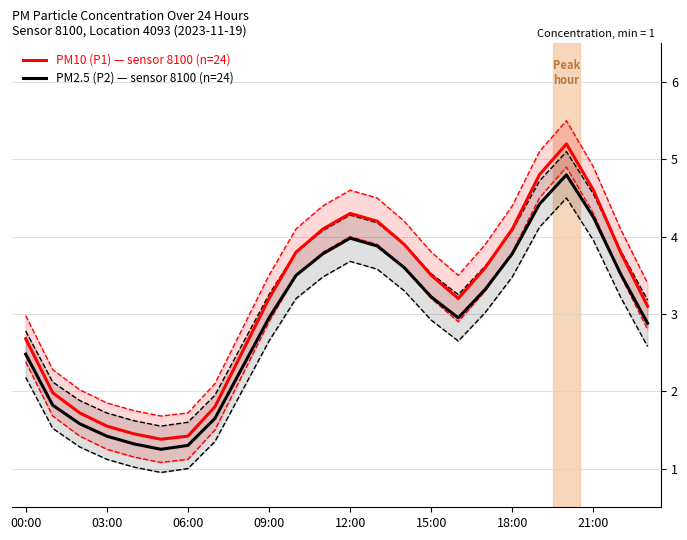

What is the minimum value for PM10 (P1) — sensor 8100 (n=24)?

1.4